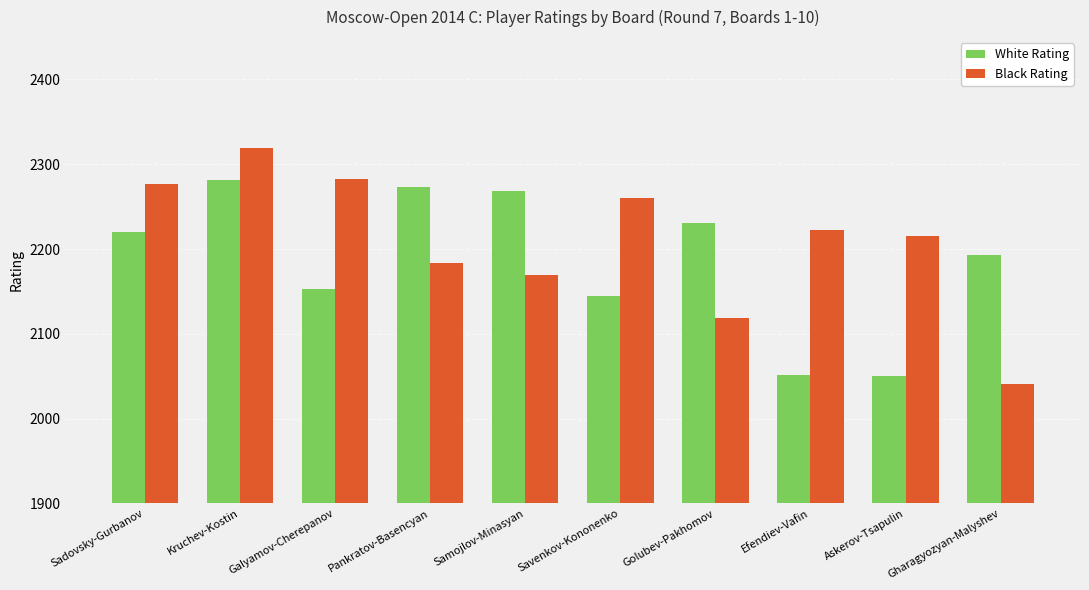

How many groups of bars are there?

10